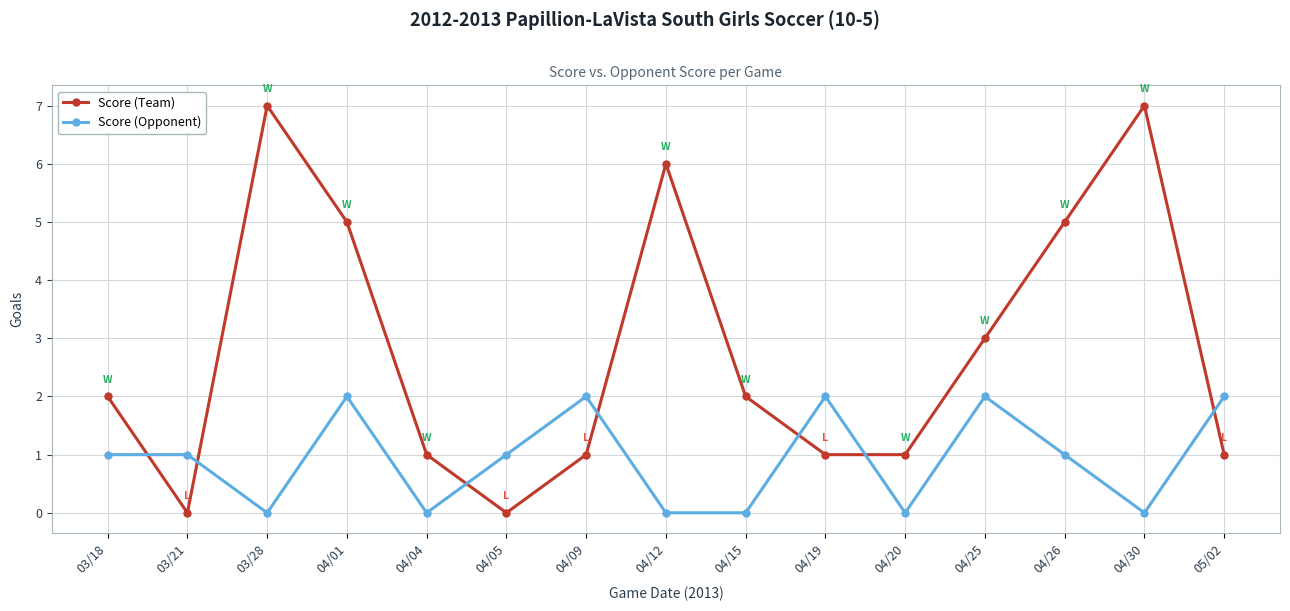

True or false: Score (Team) and Score (Opponent) intersect in this chart.

True